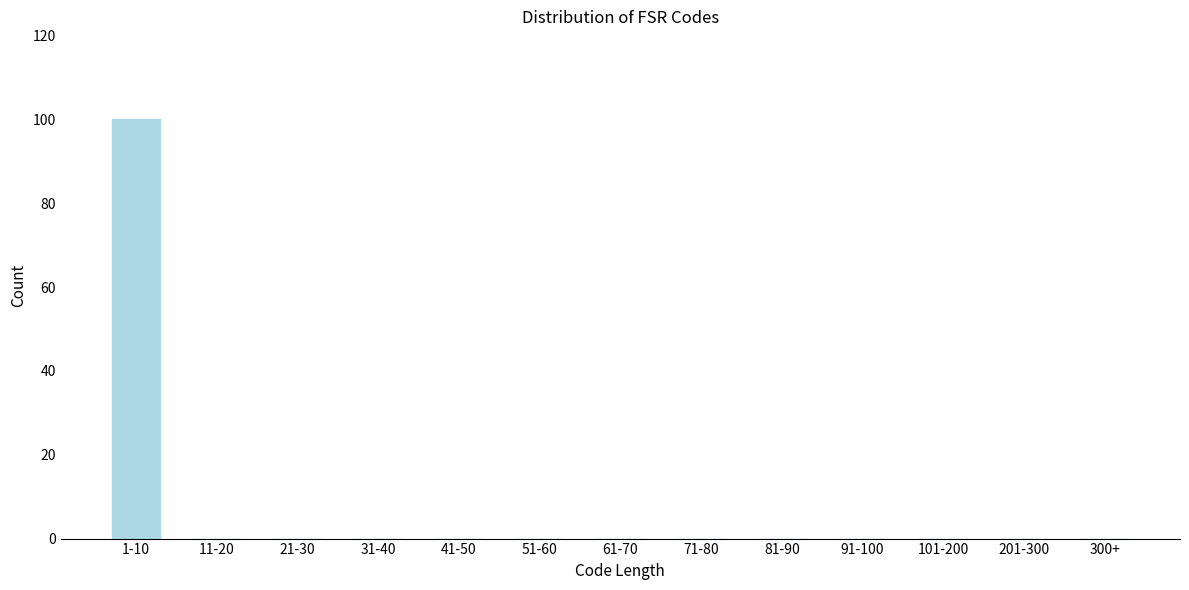

Reading left to right, transcribe all the data shown in this chart.

1-10=100	11-20=0	21-30=0	31-40=0	41-50=0	51-60=0	61-70=0	71-80=0	81-90=0	91-100=0	101-200=0	201-300=0	300+=0